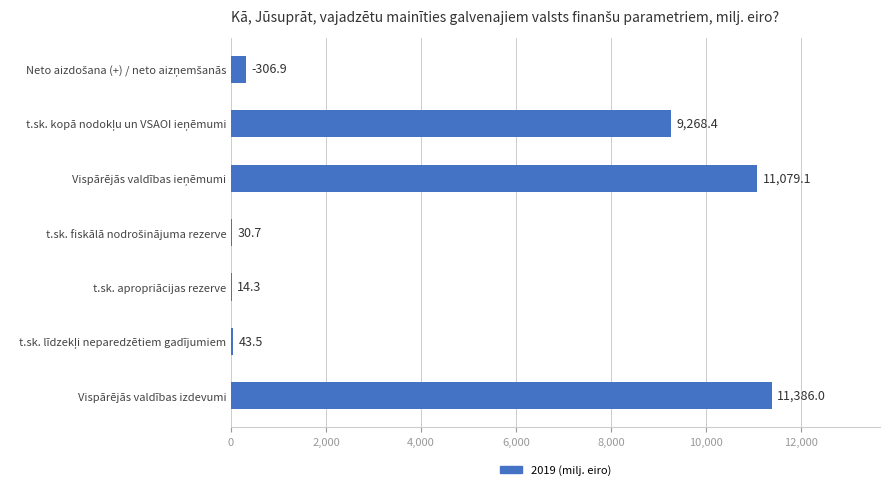

Read the value at t.sk. apropriācijas rezerve.

14.3